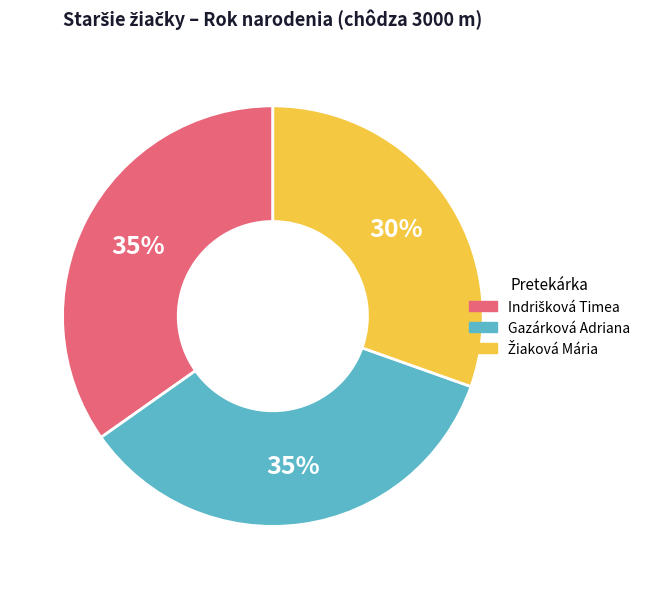

What percentage is the Gazárková Adriana slice, to the nearest percent?

35%